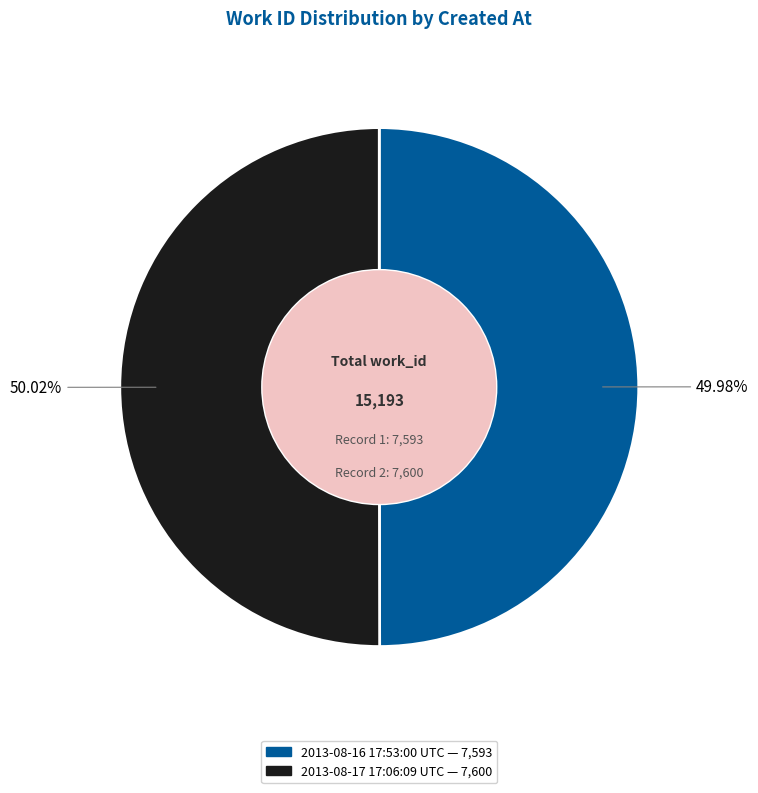

Do 2013-08-17 17:06:09 UTC and 2013-08-16 17:53:00 UTC together represent more than half of the pie?

Yes